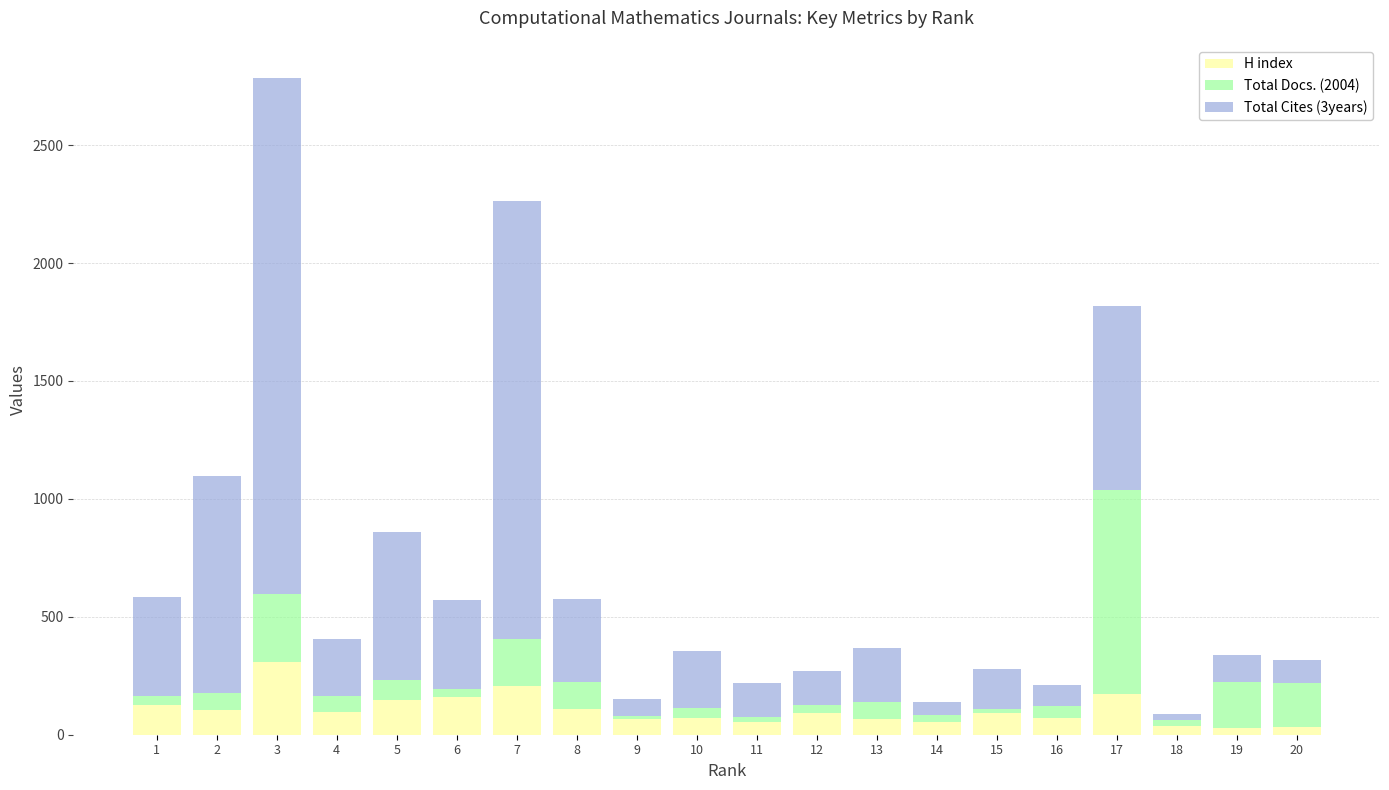

How many distinct data groups are displayed?

3